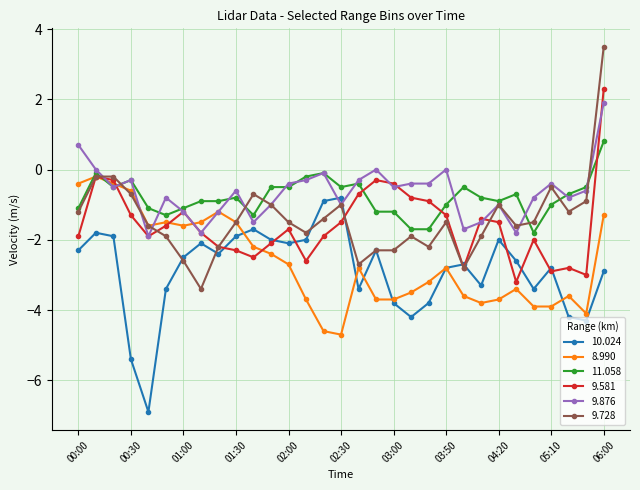

True or false: 9.581 has more than 0 interior local peaks.

True